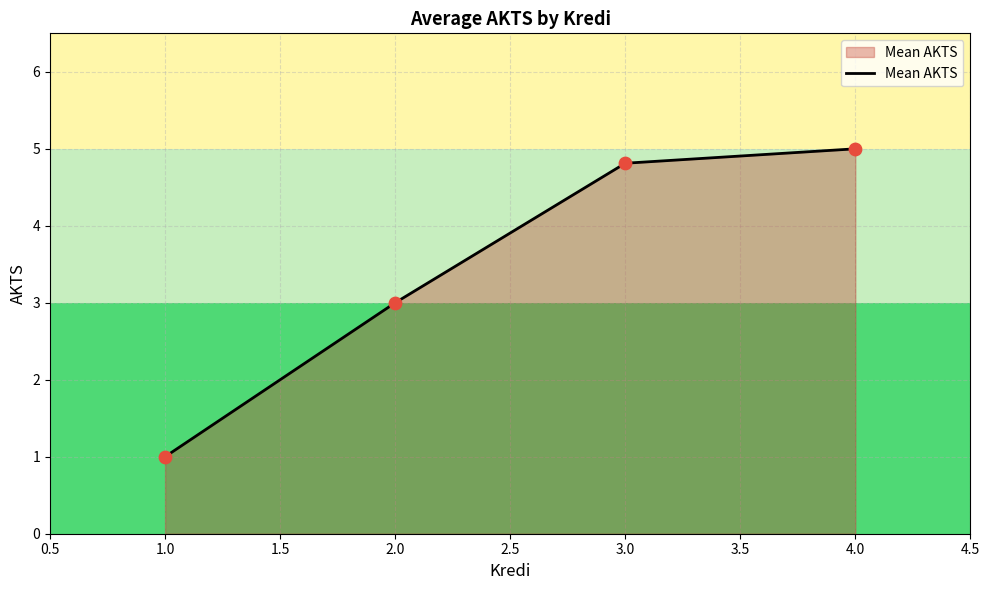

Which has a higher value, 2.0 or 1.0?

2.0